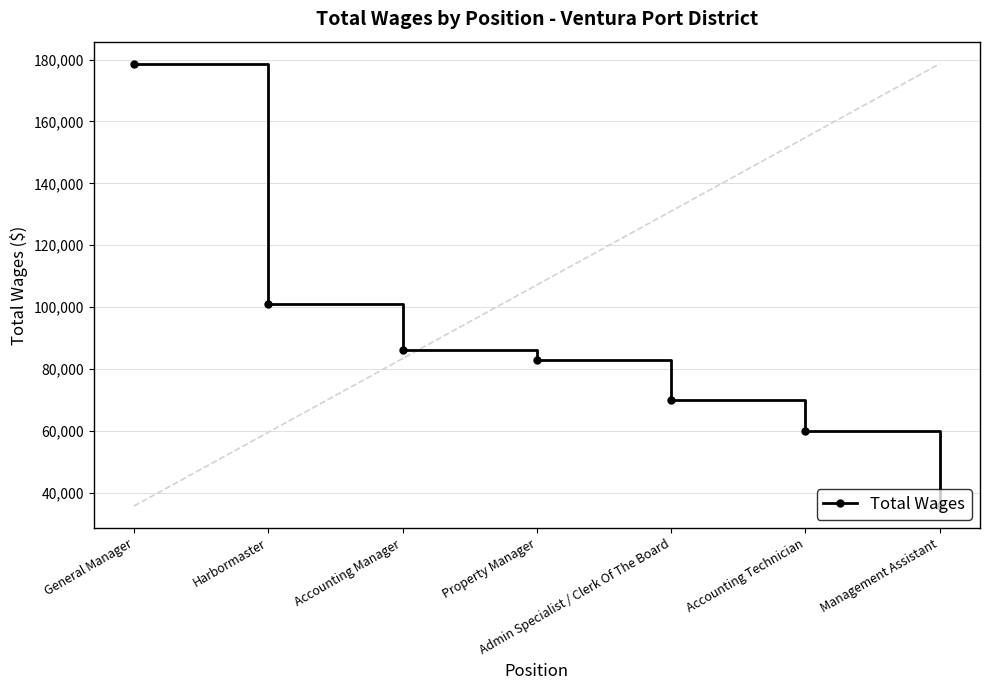

What is the maximum value shown in the chart?

178659